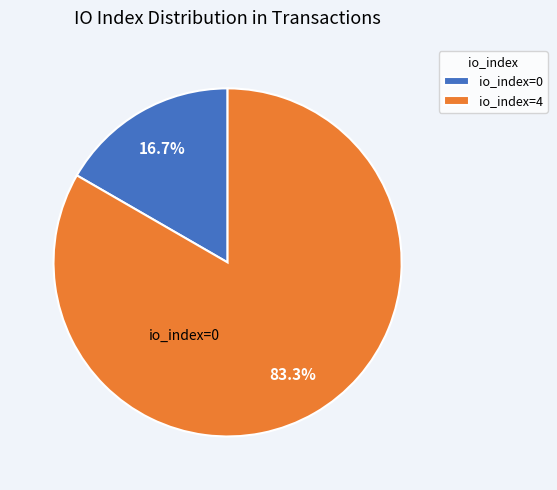

Which slice is the largest?

io_index=4